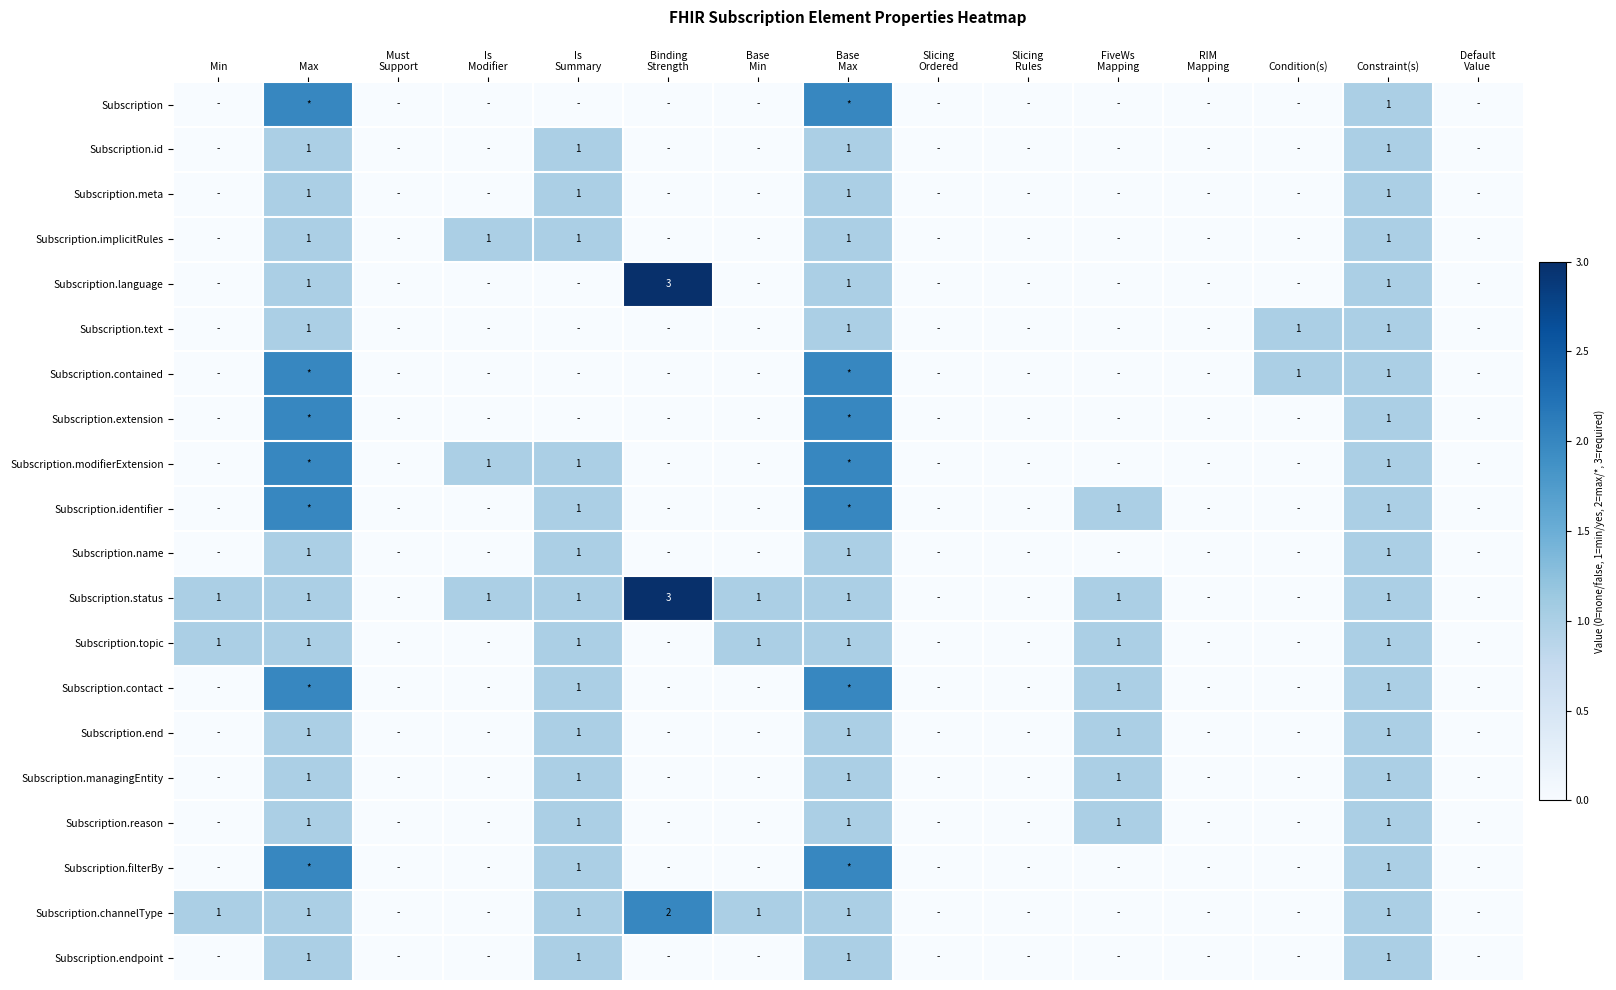

At which label is Subscription.extension closest to 1?

Constraint(s)